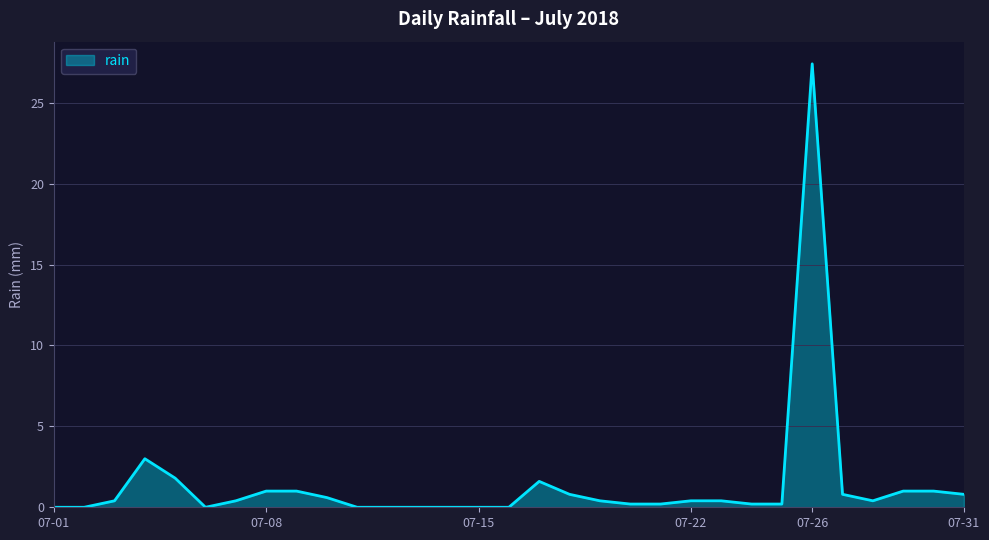

What is the maximum value shown in the chart?

27.4